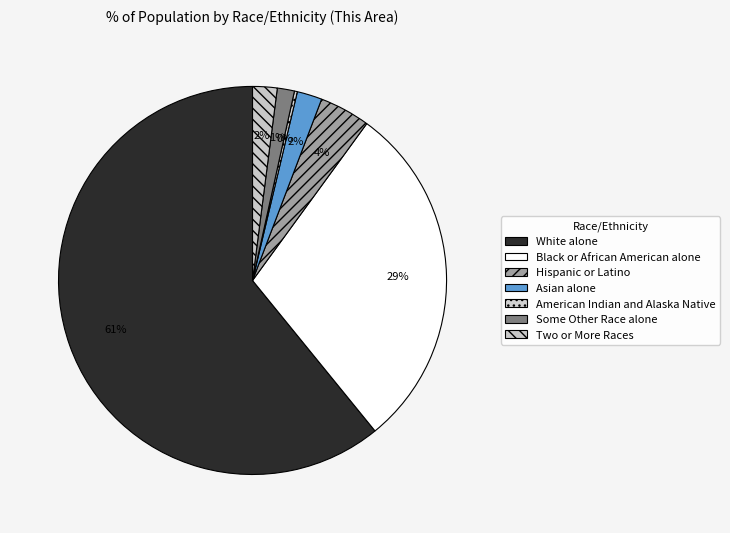

Is the sum of Black or African American alone and Two or More Races greater than half?

No